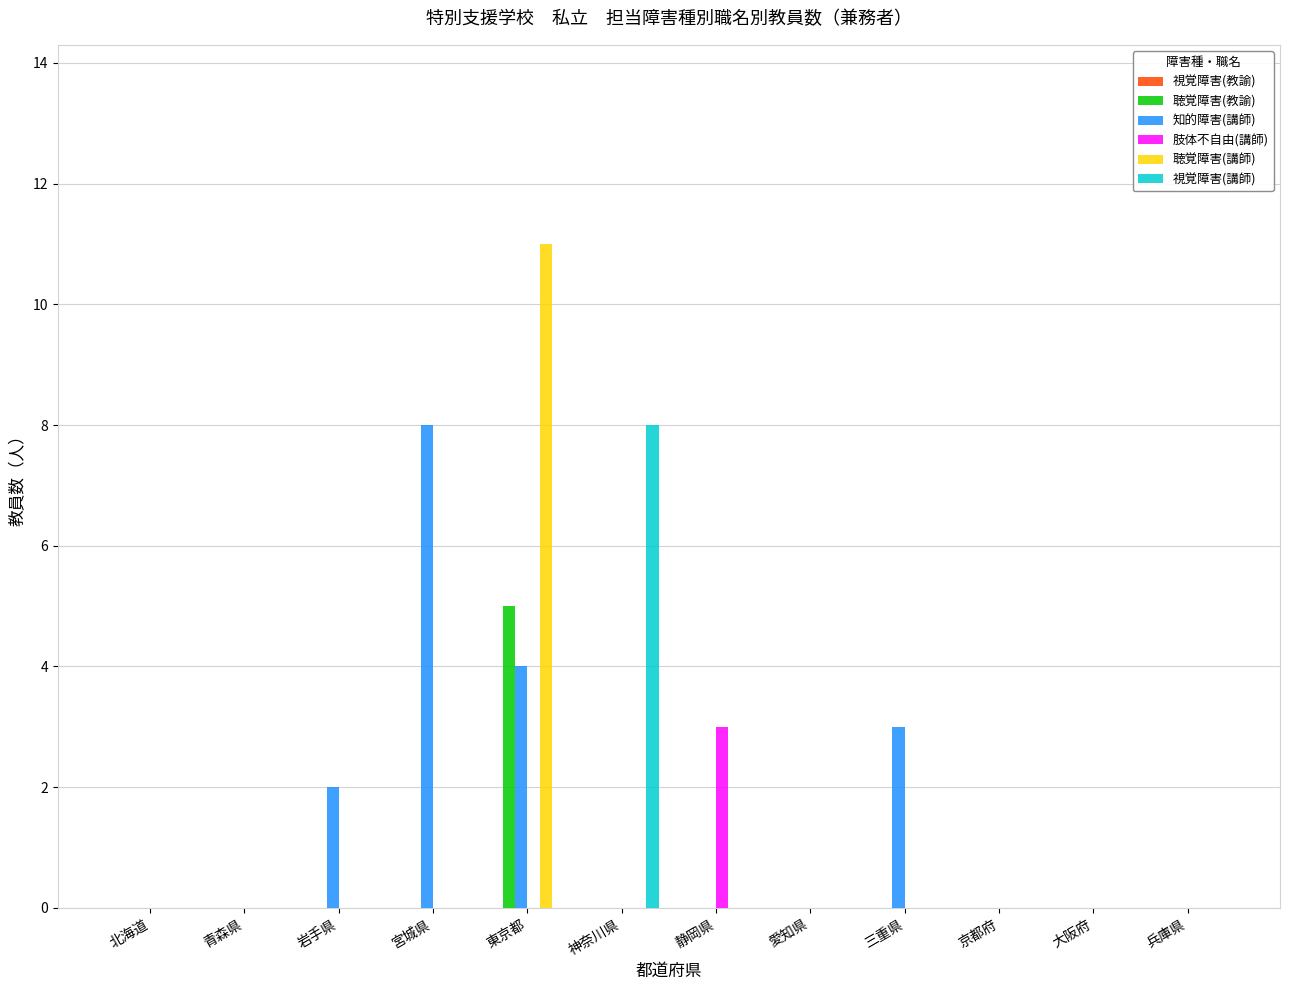

What is the greatest value displayed?

11